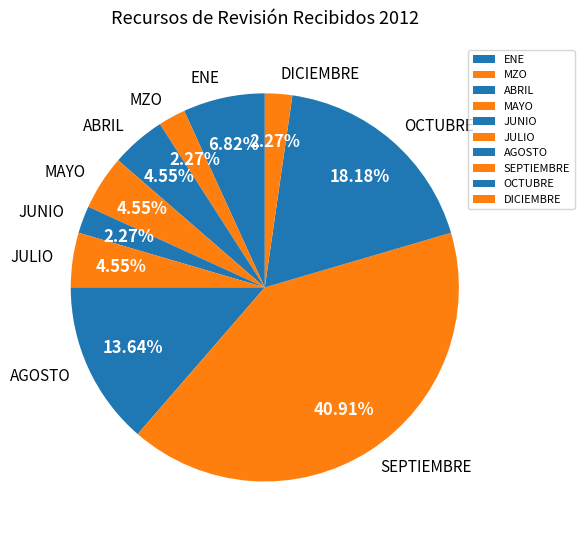

Does any single category account for the majority?

No